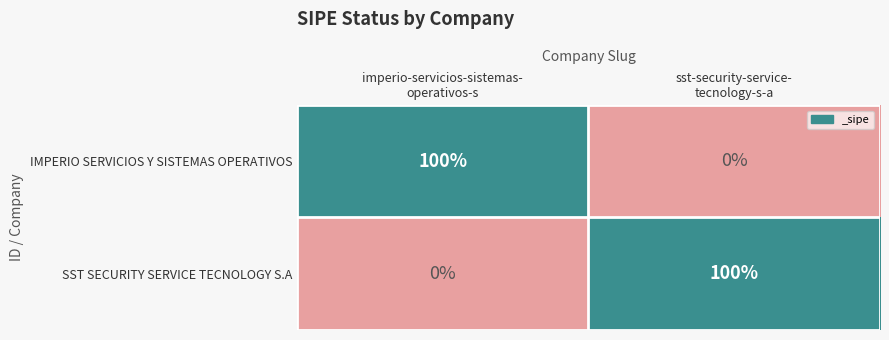

What is the difference between the maximum and minimum values in the SST SECURITY SERVICE TECNOLOGY S.A series?

100